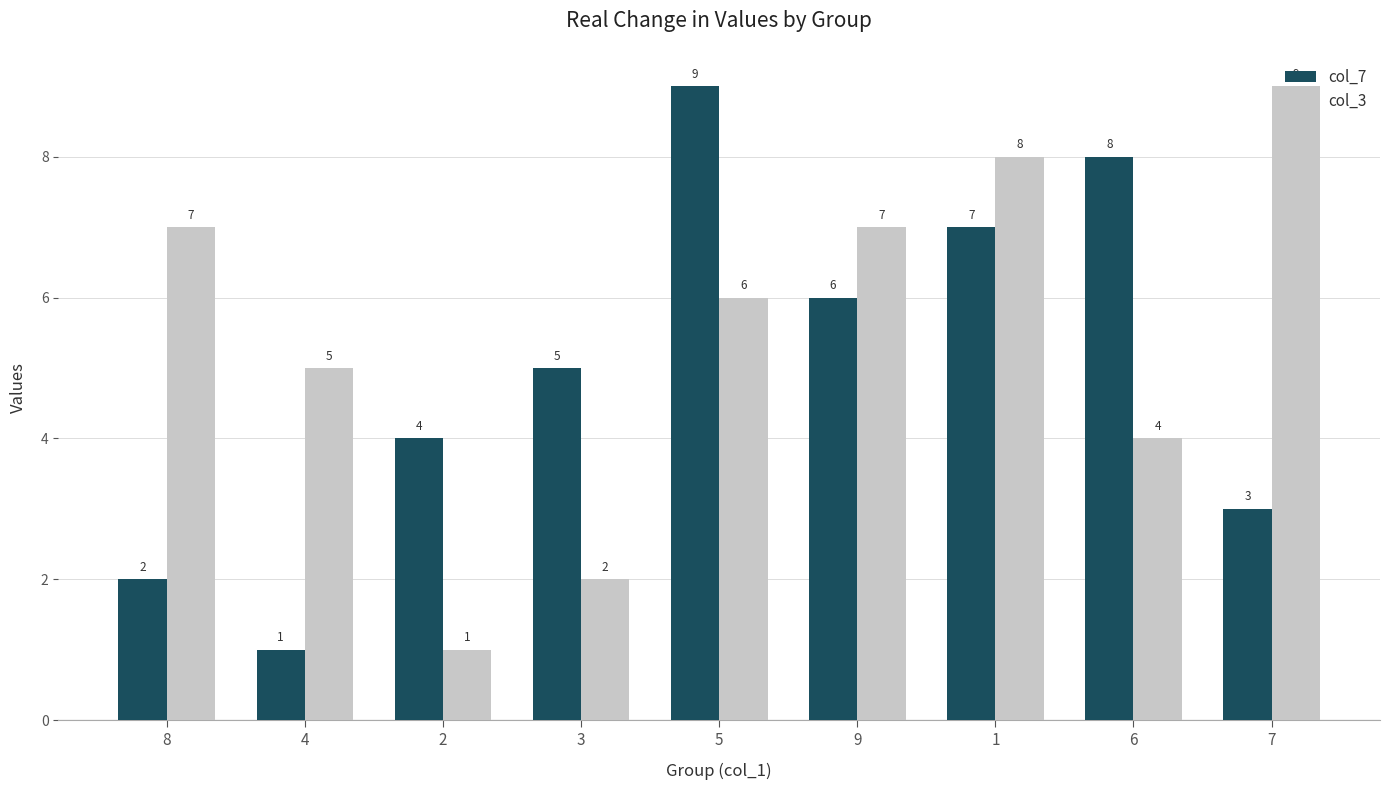

Does the chart contain stacked bars?

No